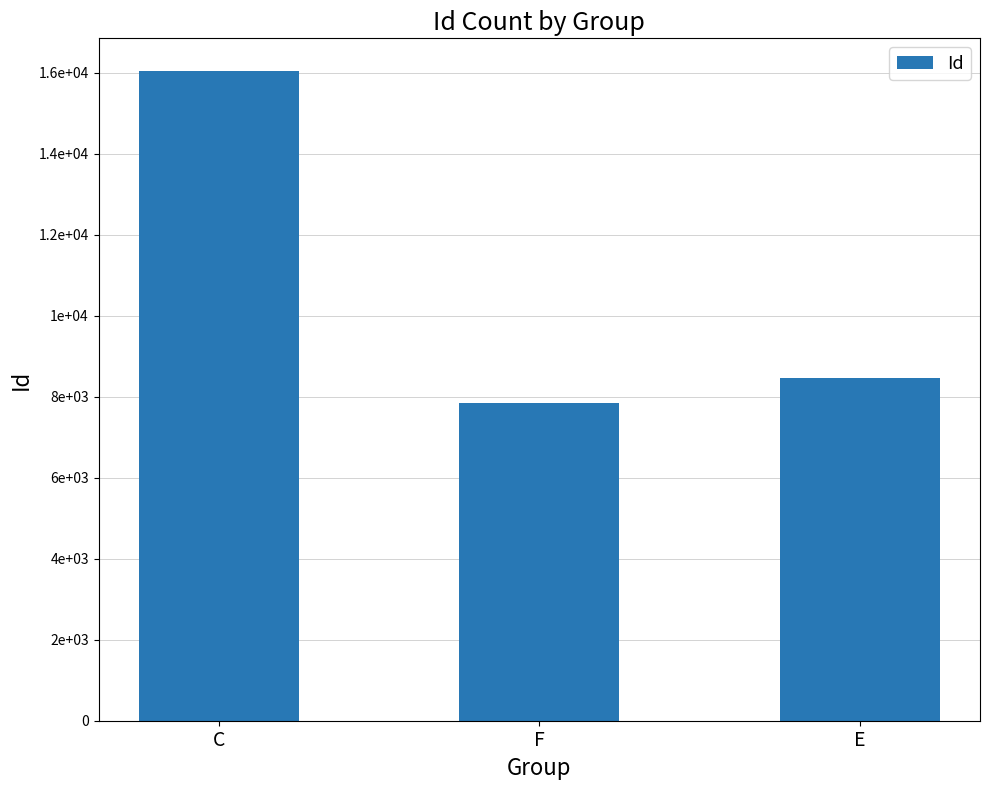

What is the label of the 1st bar from the right?

E